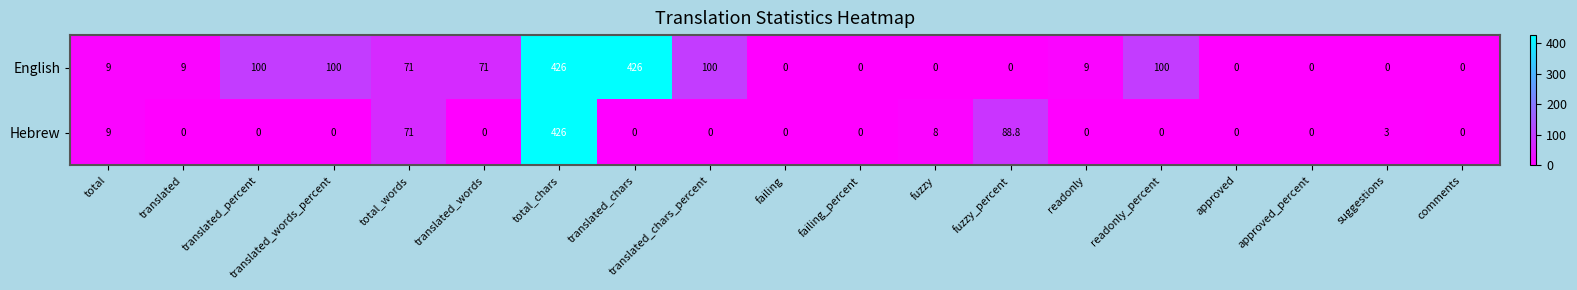

What is the sum of the English values at total and translated_words?

80.0